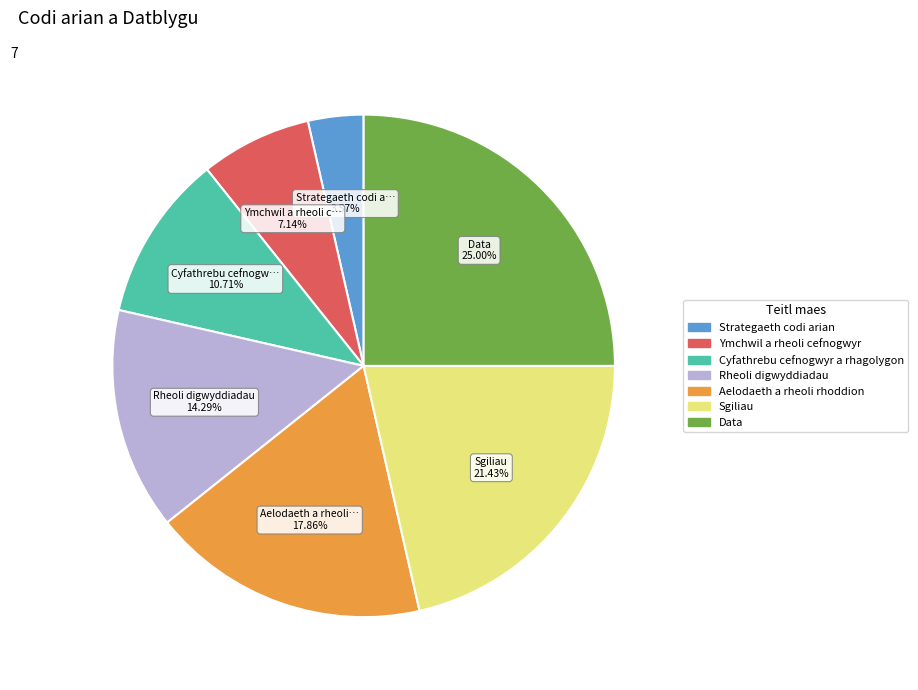

Which has a higher value, Aelodaeth a rheoli rhoddion or Ymchwil a rheoli cefnogwyr?

Aelodaeth a rheoli rhoddion